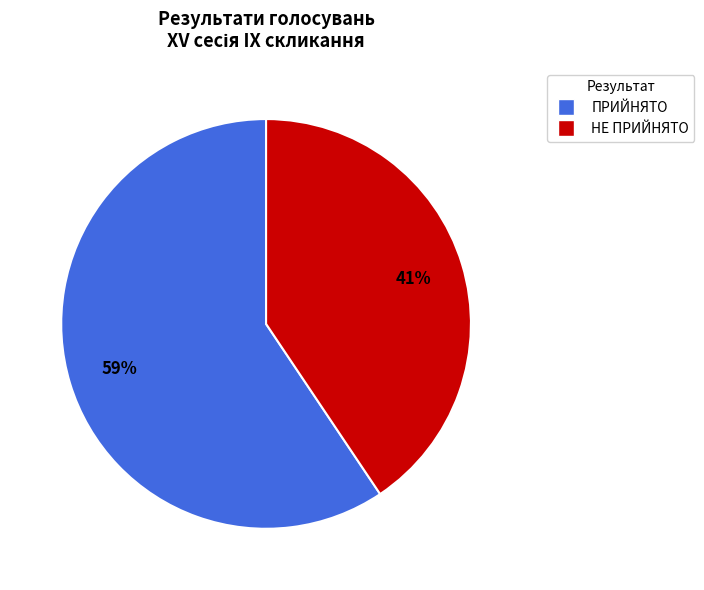

Combined, do ПРИЙНЯТО and НЕ ПРИЙНЯТО account for over 50%?

Yes